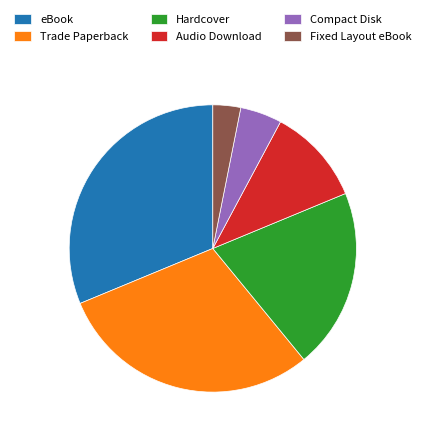

The Trade Paperback slice represents 30% of the pie. True or false?

True